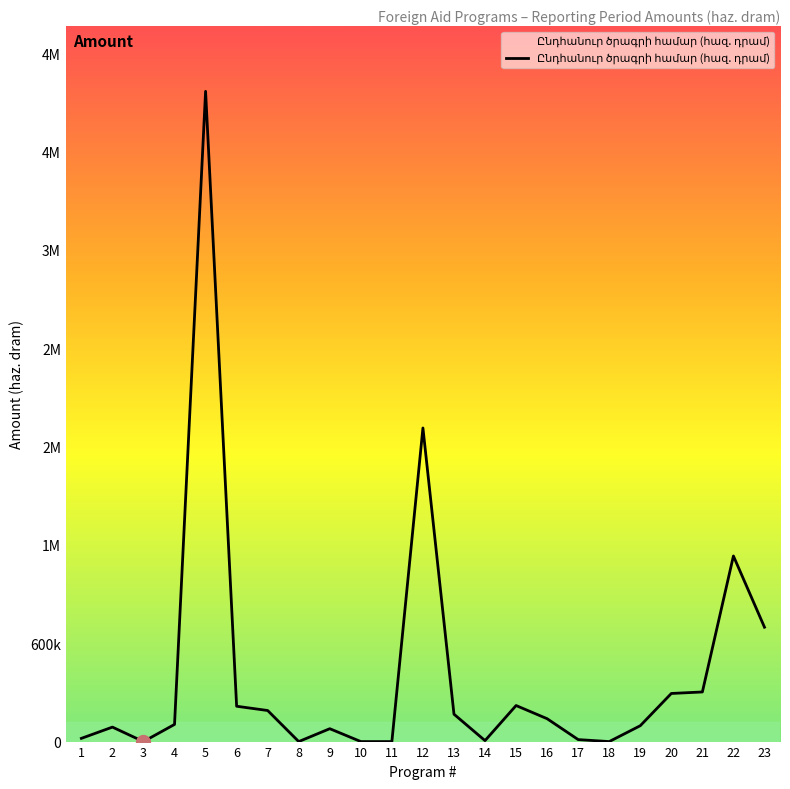

Which label corresponds to the smallest value in the chart?

3